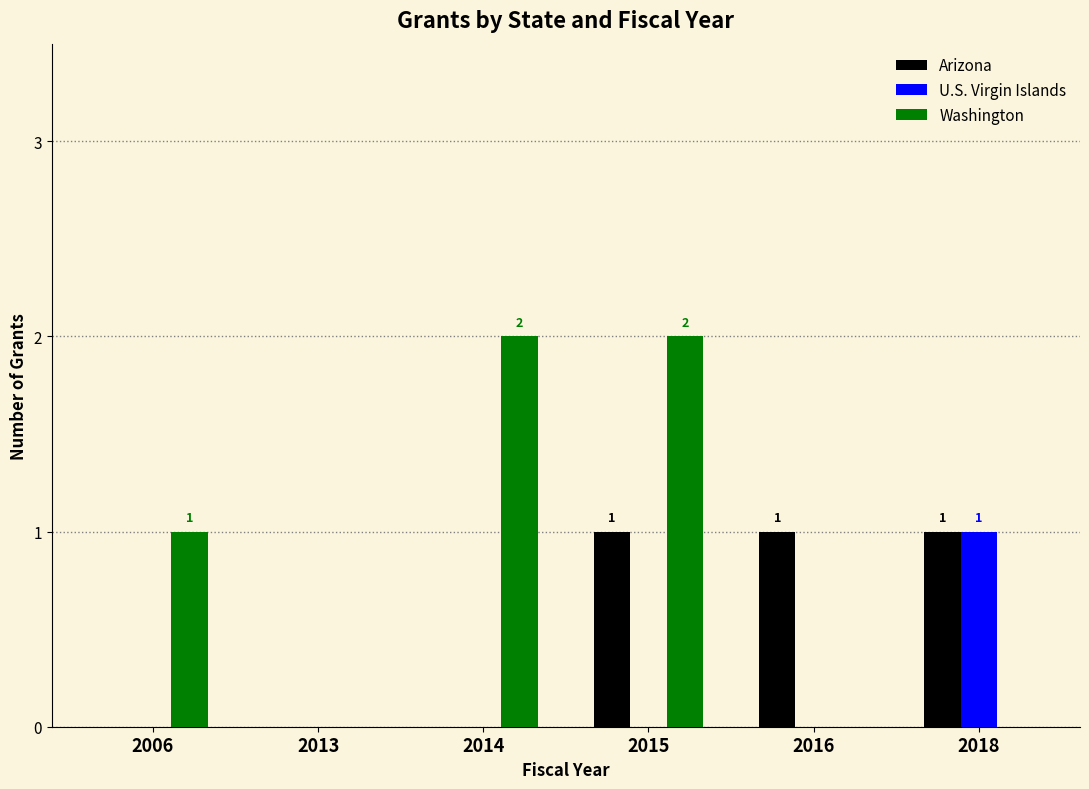

Which category has the highest value in the U.S. Virgin Islands series?

2018